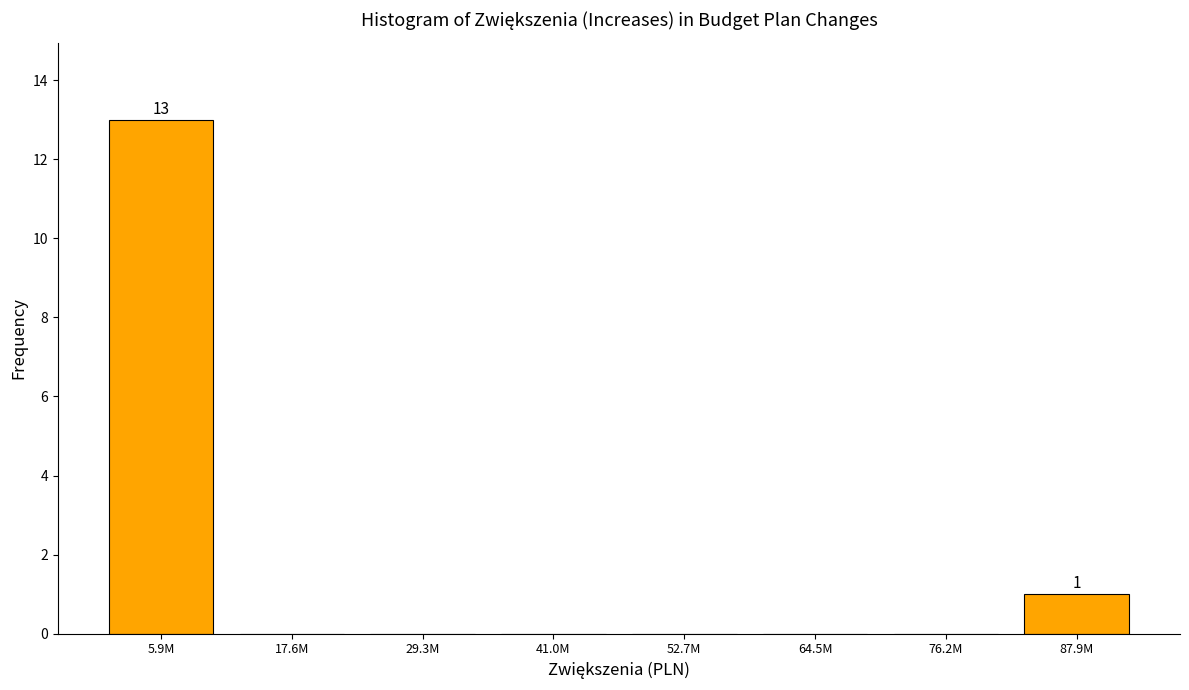

Reading left to right, extract all data points from this chart.

5.9M=13	17.6M=0	29.3M=0	41.0M=0	52.7M=0	64.5M=0	76.2M=0	87.9M=1